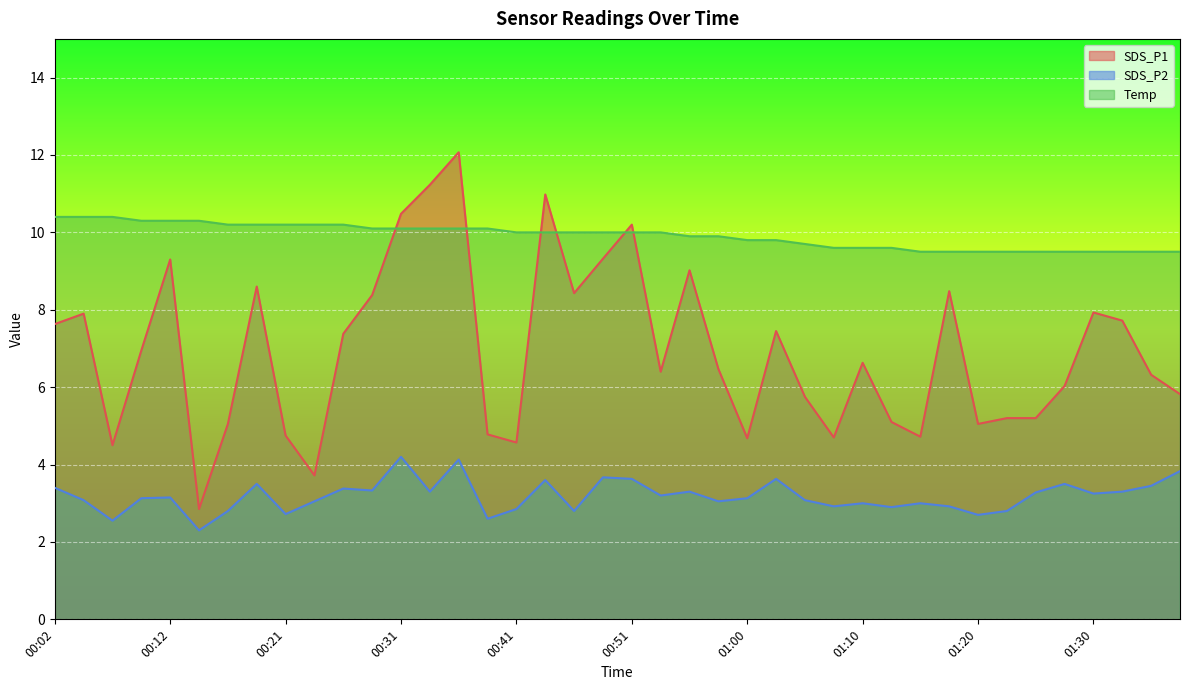

In SDS_P2, how many points are higher than both neighbors (excluding endpoints)?

12